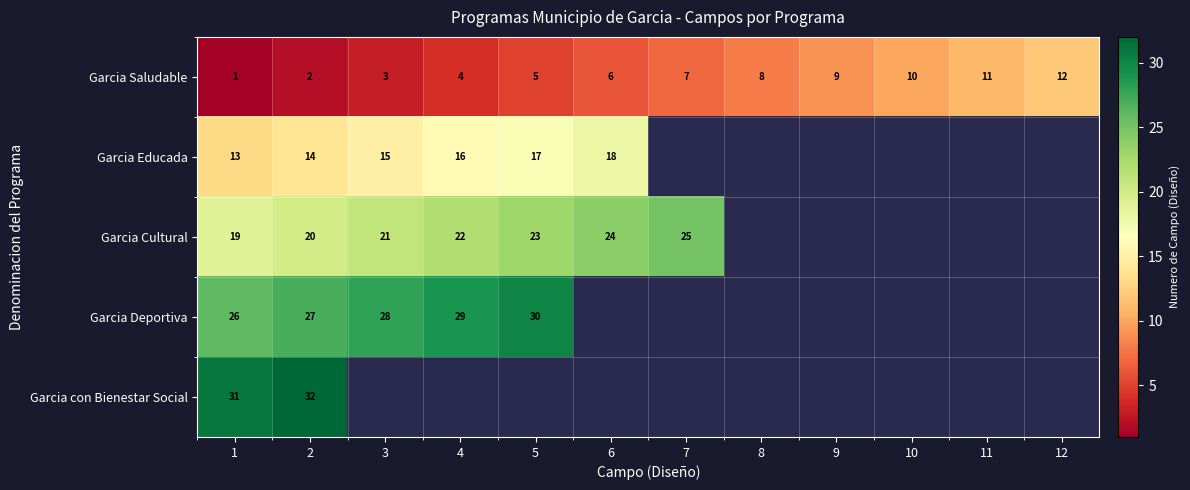

What is the greatest value displayed?

32.0